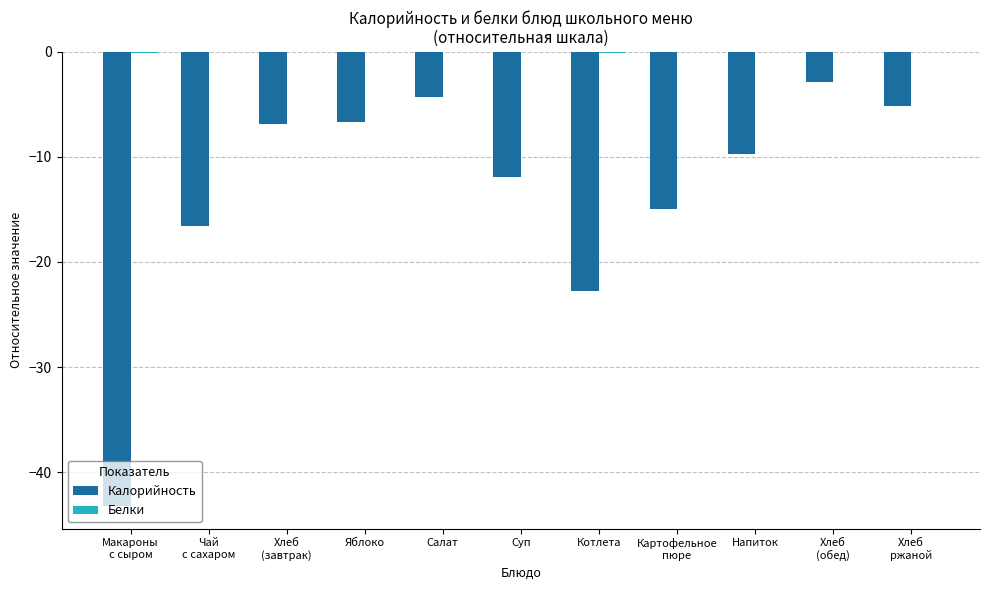

What is the maximum value for Калорийность?

-2.9